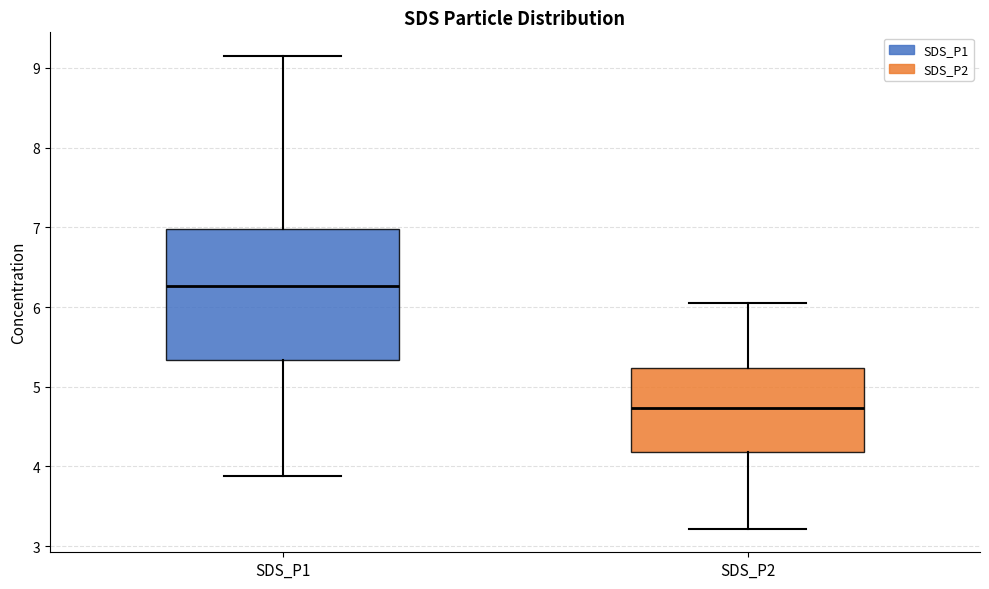

Which box's median line is the lowest?

SDS_P2